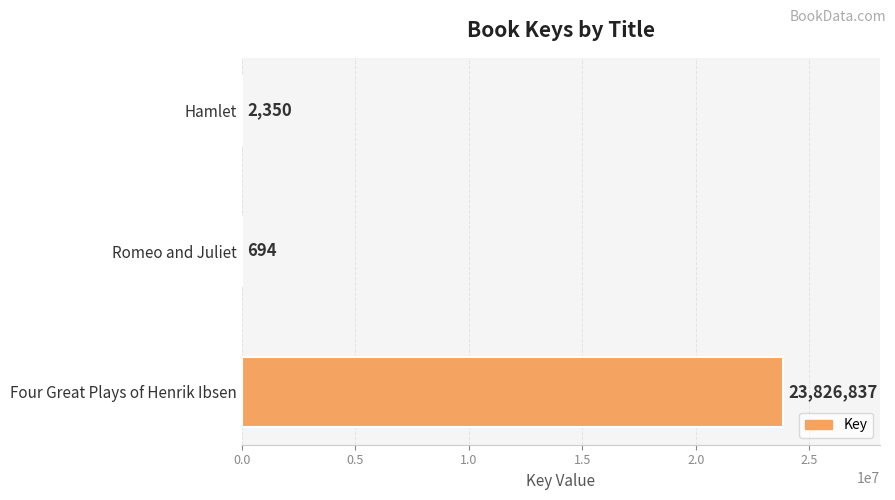

The chart shows a value of 694 at Romeo and Juliet. True or false?

True